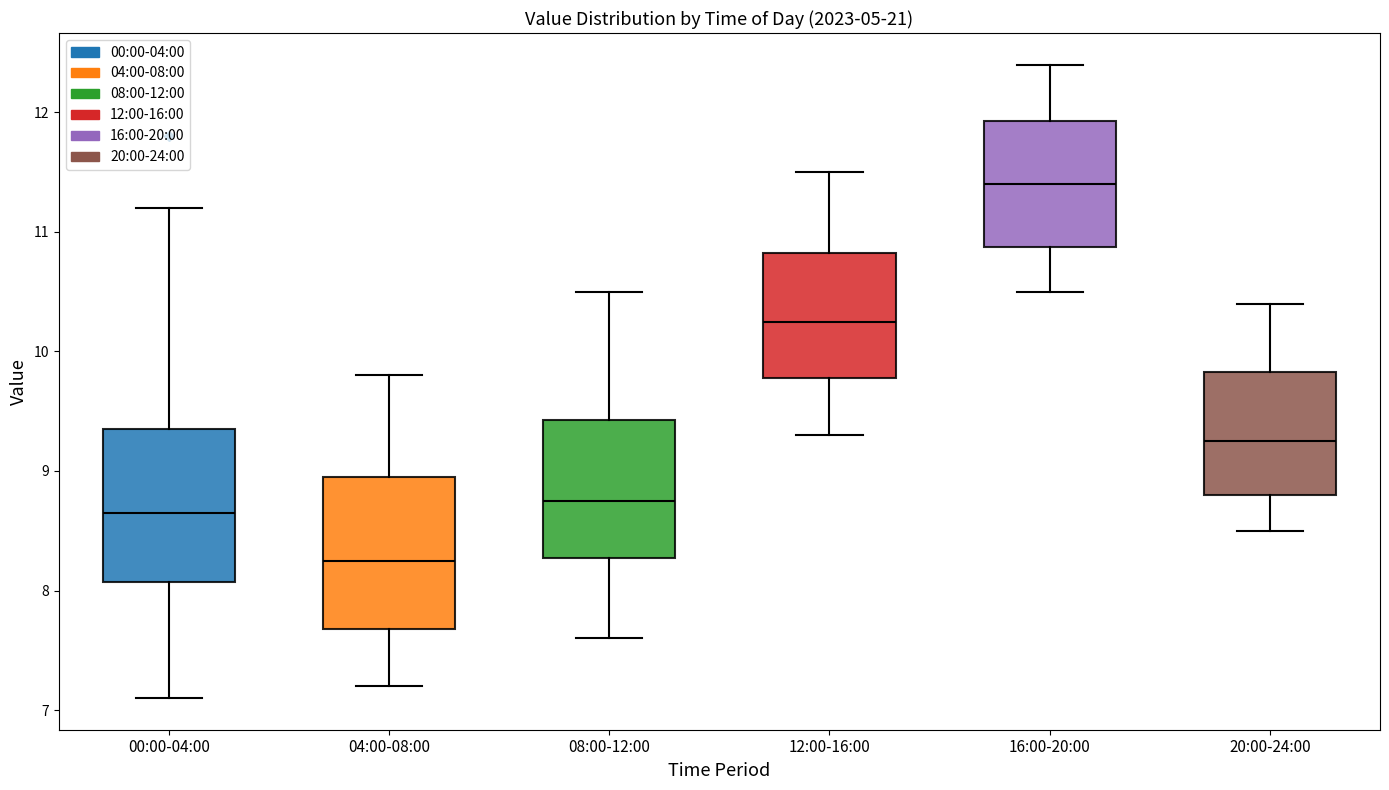

Reading left to right, read every box against the y-axis: the position of its median line, the range the box covers, and the ends of its whiskers. The values are not printed on the chart, so give them approximately, as read against the axis.

00:00-04:00: median 8.7, box 8.1 to 9.4, whiskers 7.1 to 11.2
04:00-08:00: median 8.3, box 7.7 to 9.0, whiskers 7.2 to 9.8
08:00-12:00: median 8.8, box 8.3 to 9.4, whiskers 7.6 to 10.5
12:00-16:00: median 10.3, box 9.8 to 10.8, whiskers 9.3 to 11.5
16:00-20:00: median 11.4, box 10.9 to 11.9, whiskers 10.5 to 12.4
20:00-24:00: median 9.3, box 8.8 to 9.8, whiskers 8.5 to 10.4